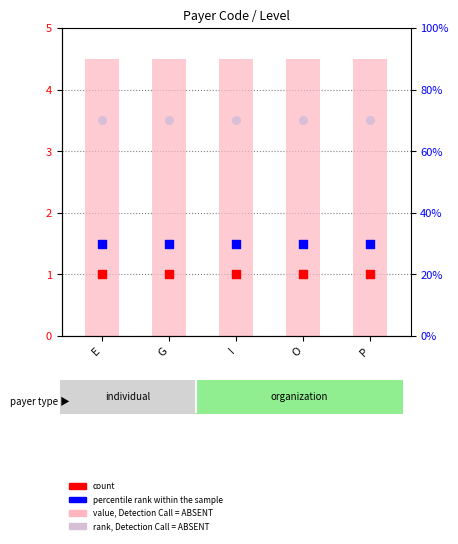

What is the total value across all series at O?

10.5